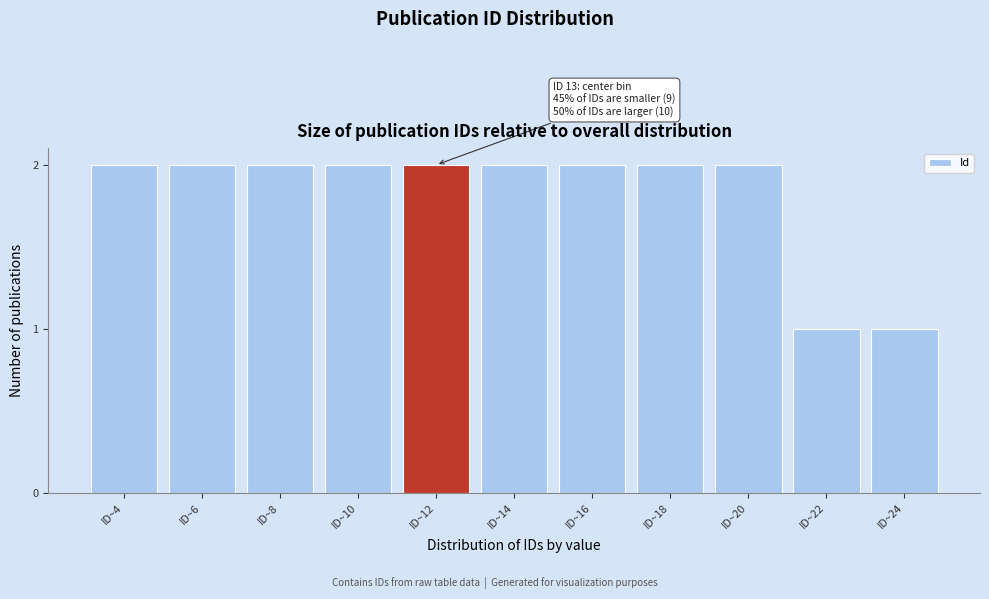

Reading left to right, list all the values displayed in this chart.

ID~4=2	ID~6=2	ID~8=2	ID~10=2	ID~12=2	ID~14=2	ID~16=2	ID~18=2	ID~20=2	ID~22=1	ID~24=1